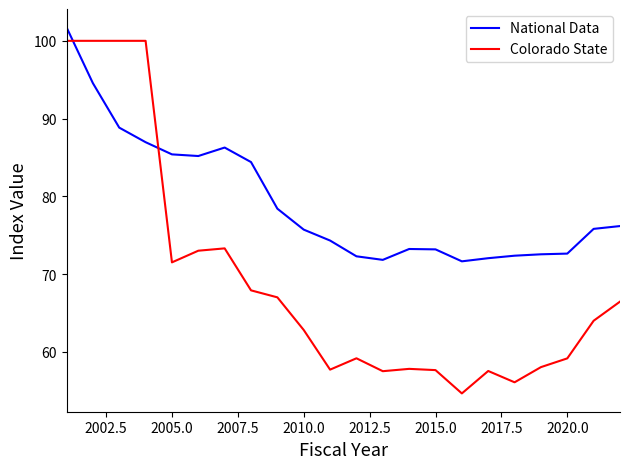

List the series in order of their peak value, lowest first.

Colorado State, National Data